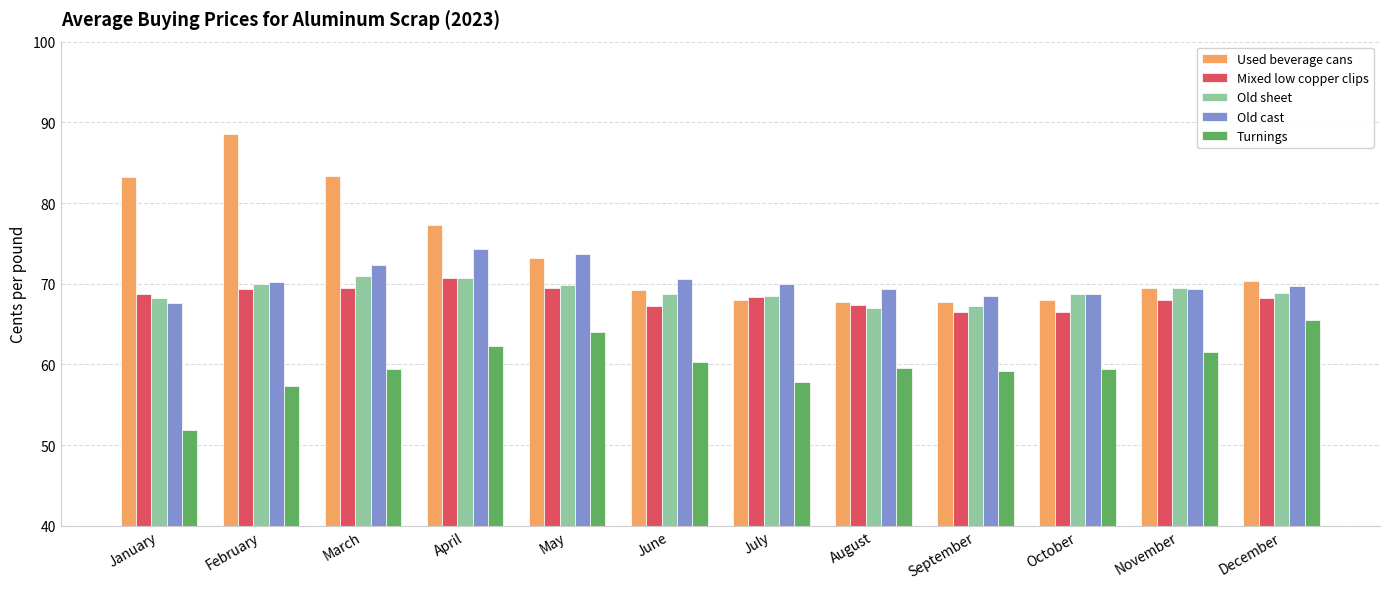

Does the chart contain stacked bars?

No